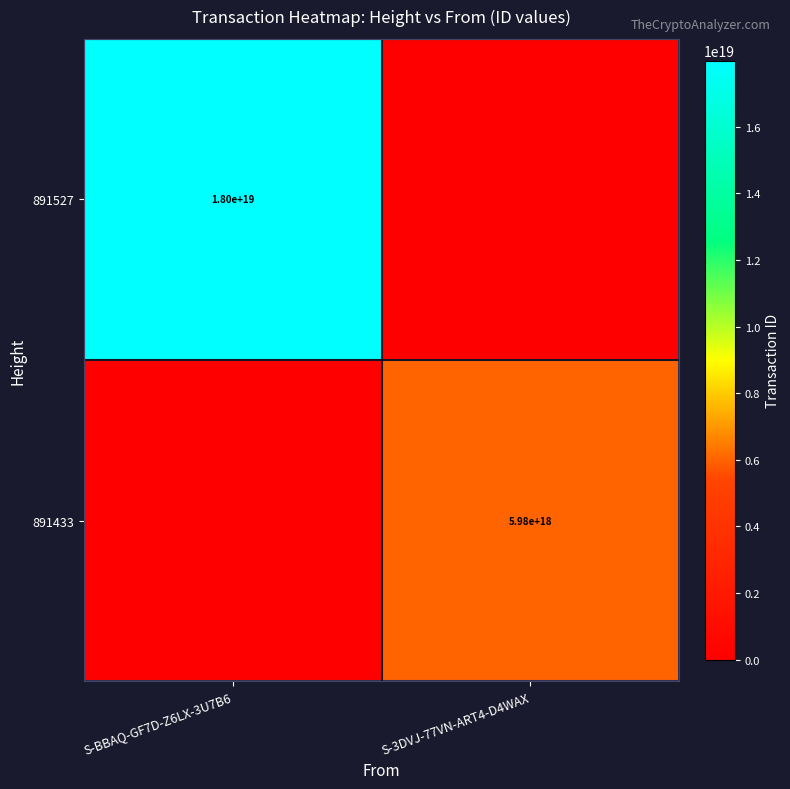

The 891433 series shows 5980000000000000000 at S-3DVJ-77VN-ART4-D4WAX. True or false?

True